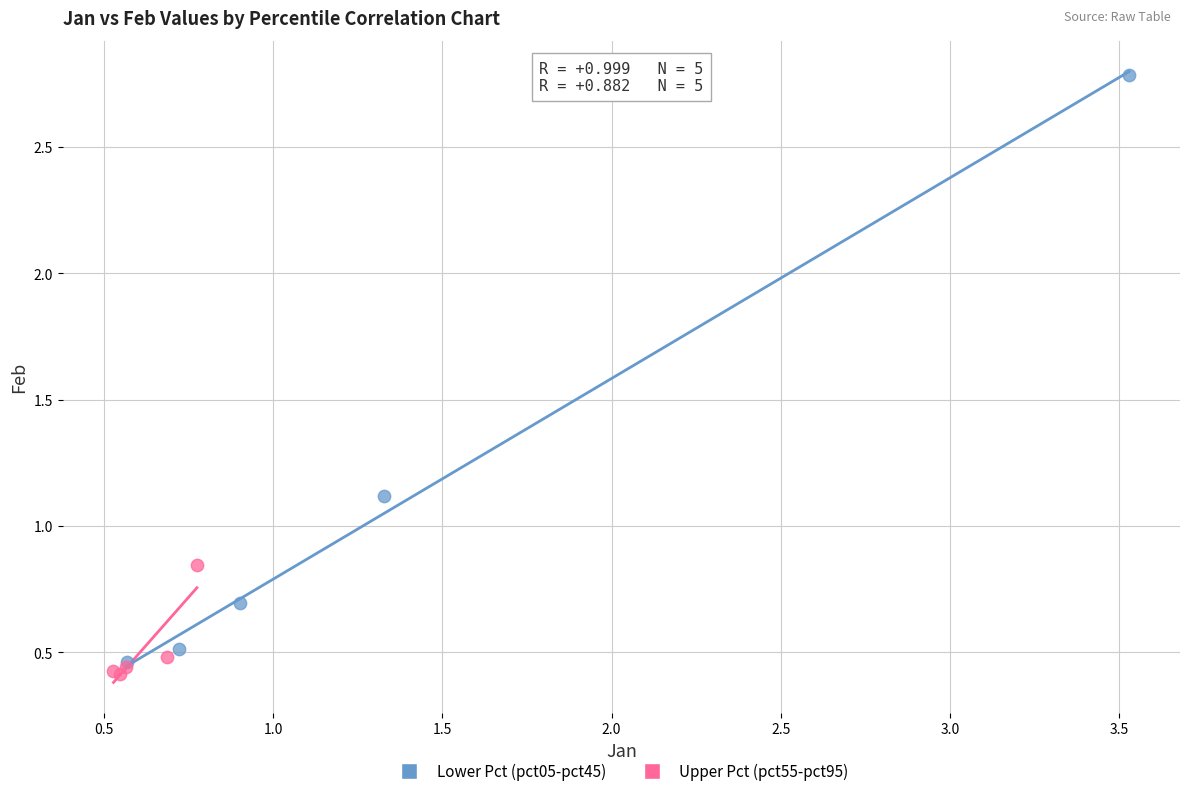

Which series contains the lowest Y value?

Upper Pct (pct55-pct95)